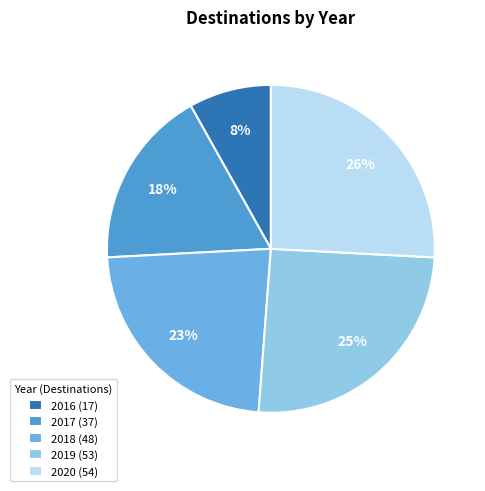

To the nearest percent, what percentage of the pie is 2017?

18%